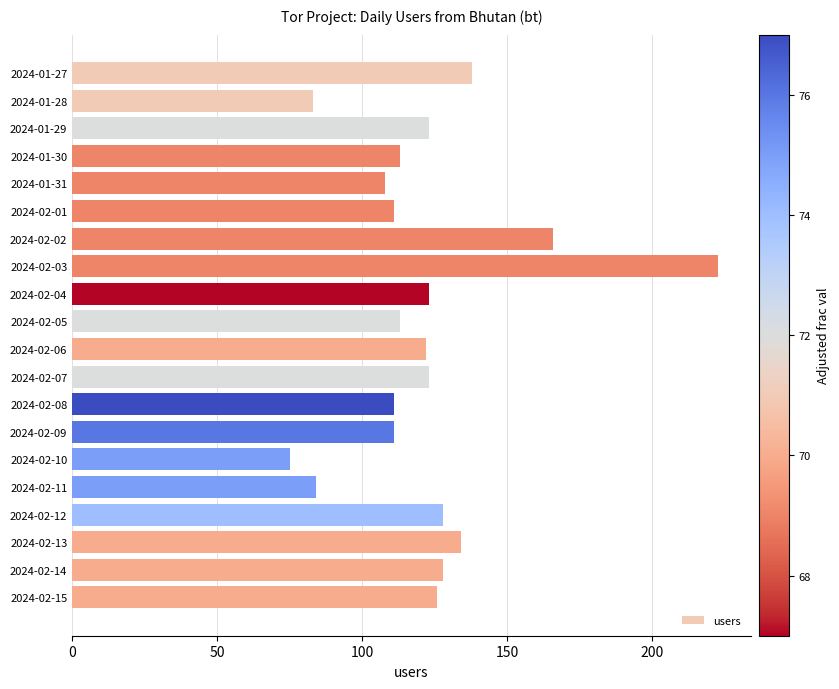

Reading top to bottom, extract all data points from this chart.

2024-01-27=138	2024-01-28=83	2024-01-29=123	2024-01-30=113	2024-01-31=108	2024-02-01=111	2024-02-02=166	2024-02-03=223	2024-02-04=123	2024-02-05=113	2024-02-06=122	2024-02-07=123	2024-02-08=111	2024-02-09=111	2024-02-10=75	2024-02-11=84	2024-02-12=128	2024-02-13=134	2024-02-14=128	2024-02-15=126